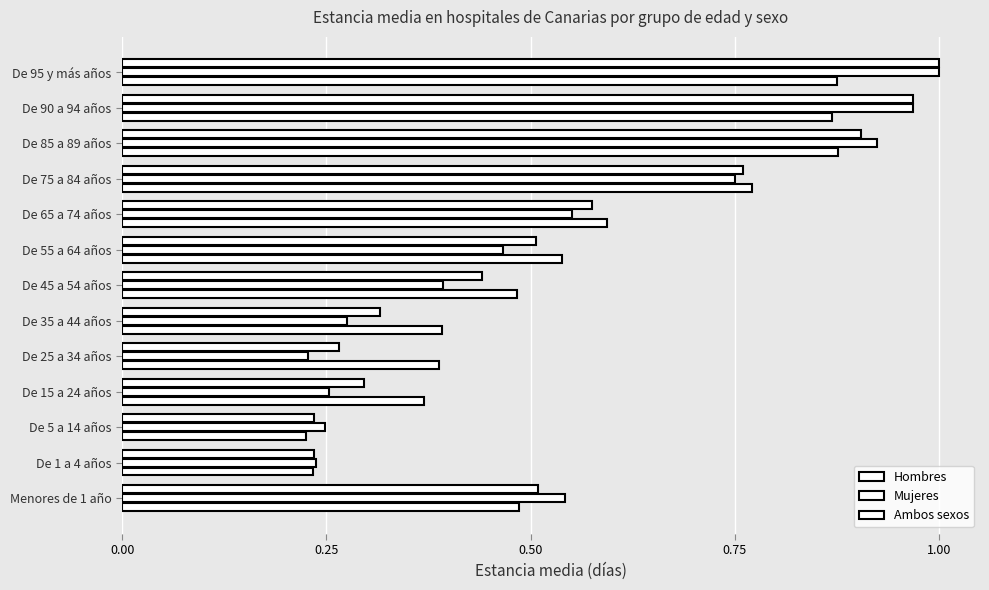

What is the greatest value displayed?

1.0